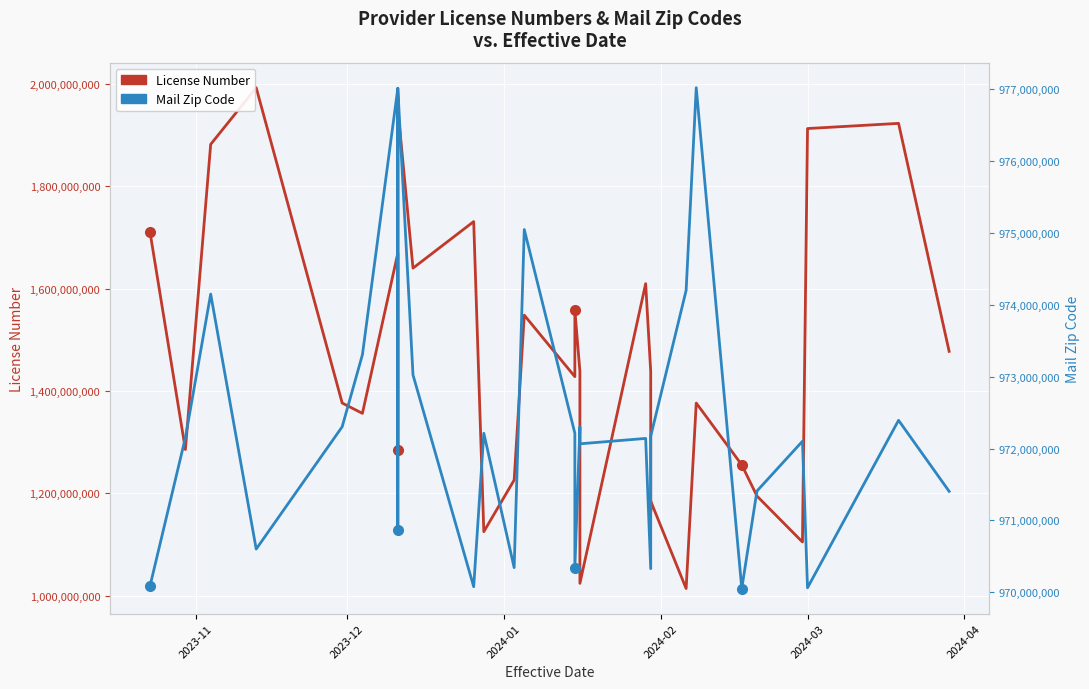

How many interior local valleys does the Mail Zip Code series have?

8